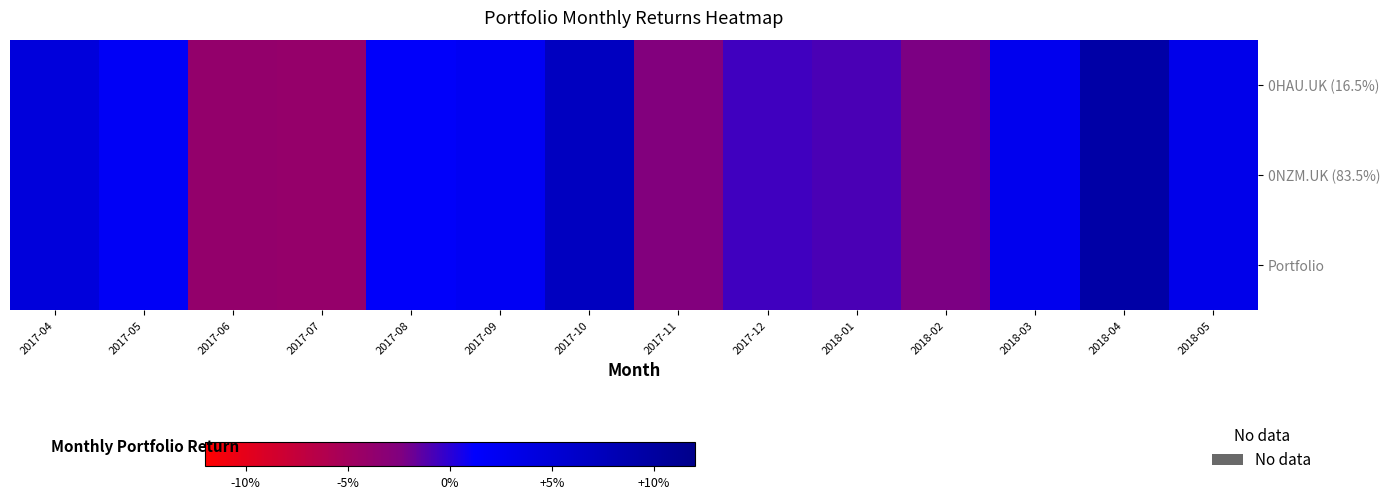

Which series has the largest total across all categories?

0HAU.UK (16.5%)